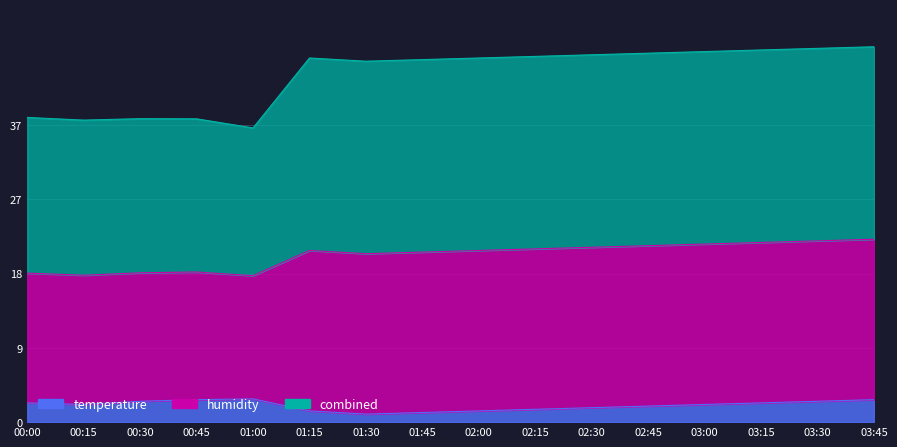

True or false: temperature and humidity cross at least once.

False